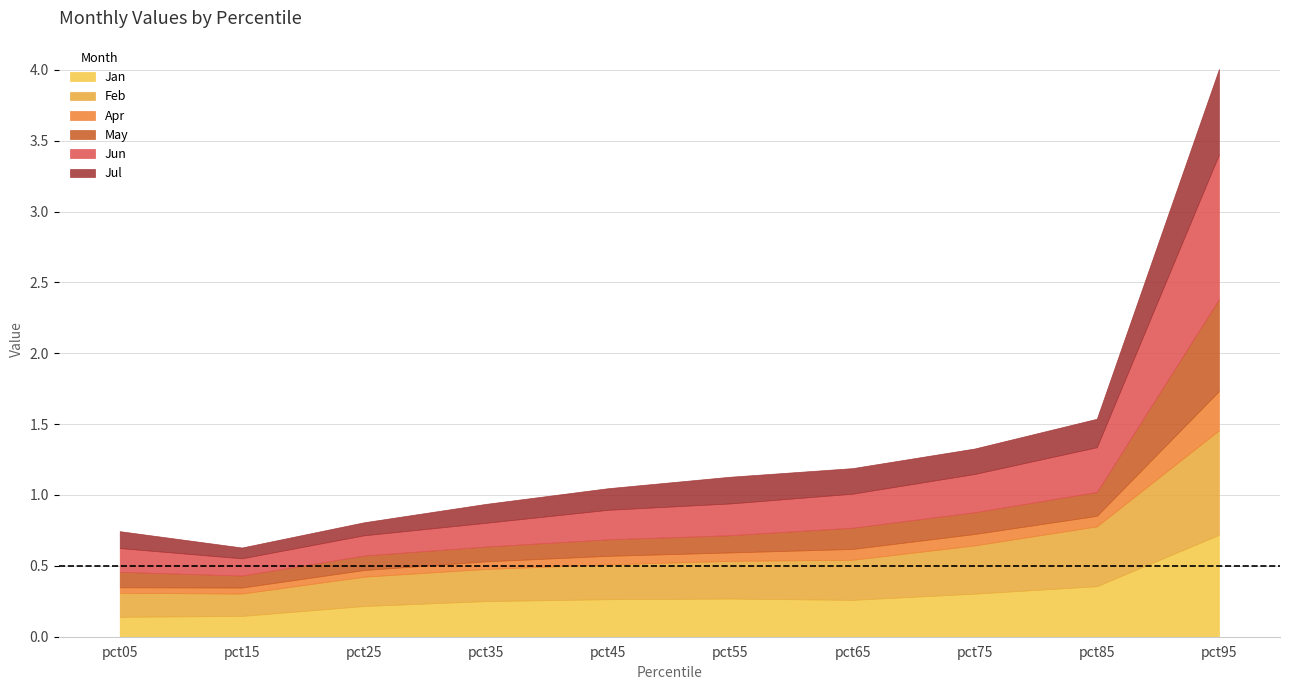

Which category has the highest value in the Jan series?

pct95